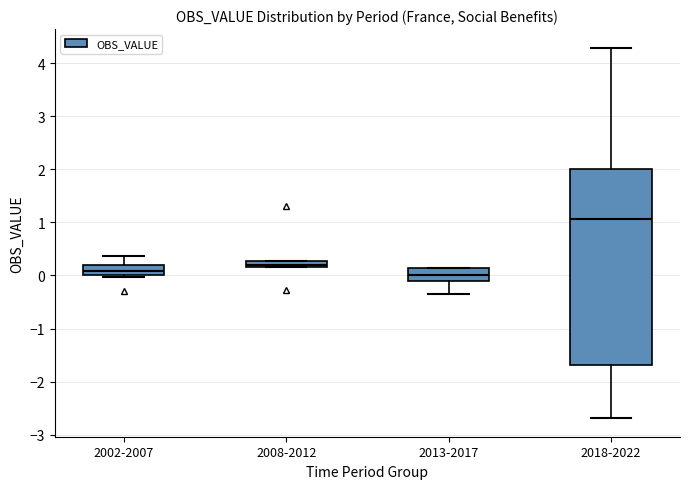

Which box has the highest median line?

2018-2022